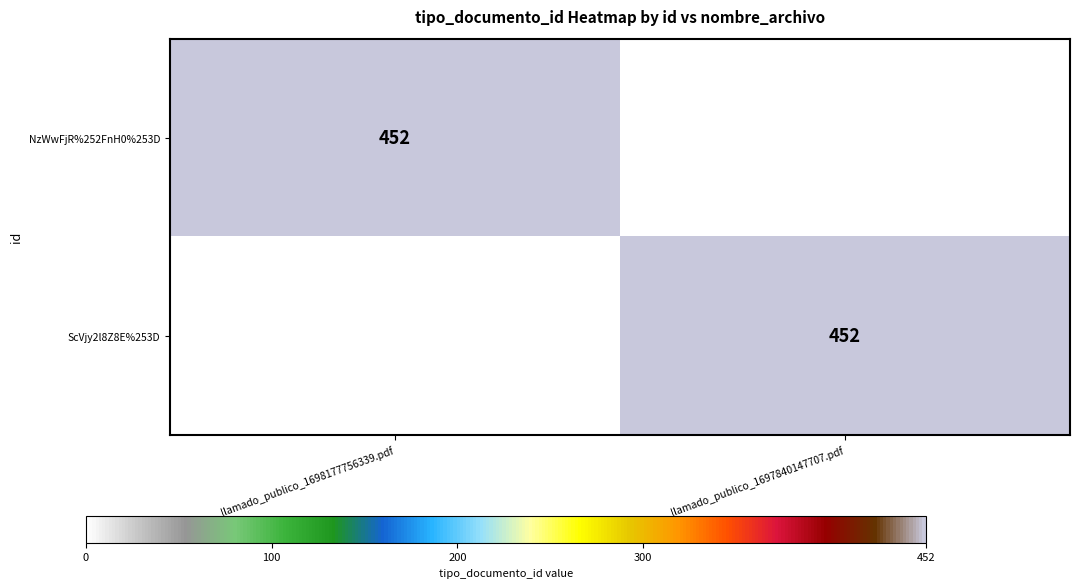

Count the number of data series in this chart.

2